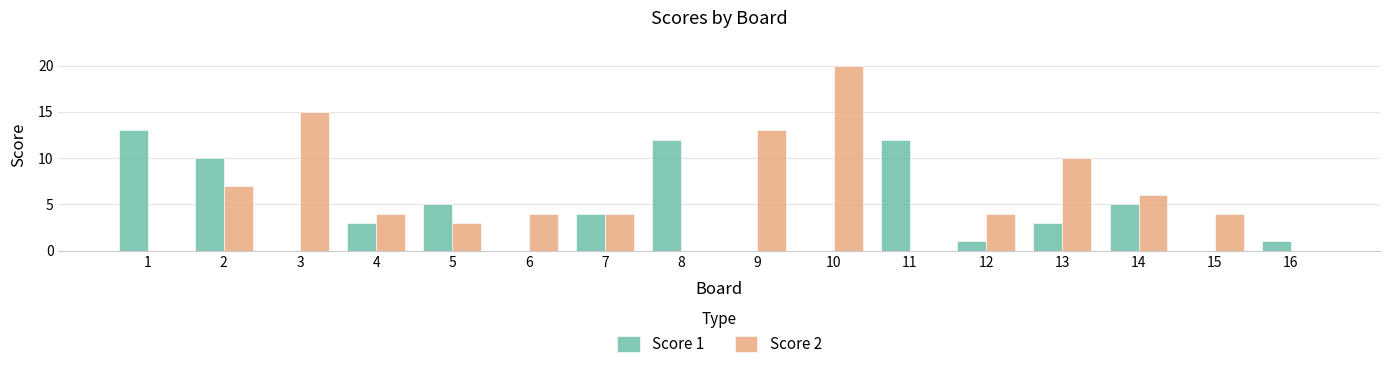

The Score 2 series shows -6 at 1. True or false?

False